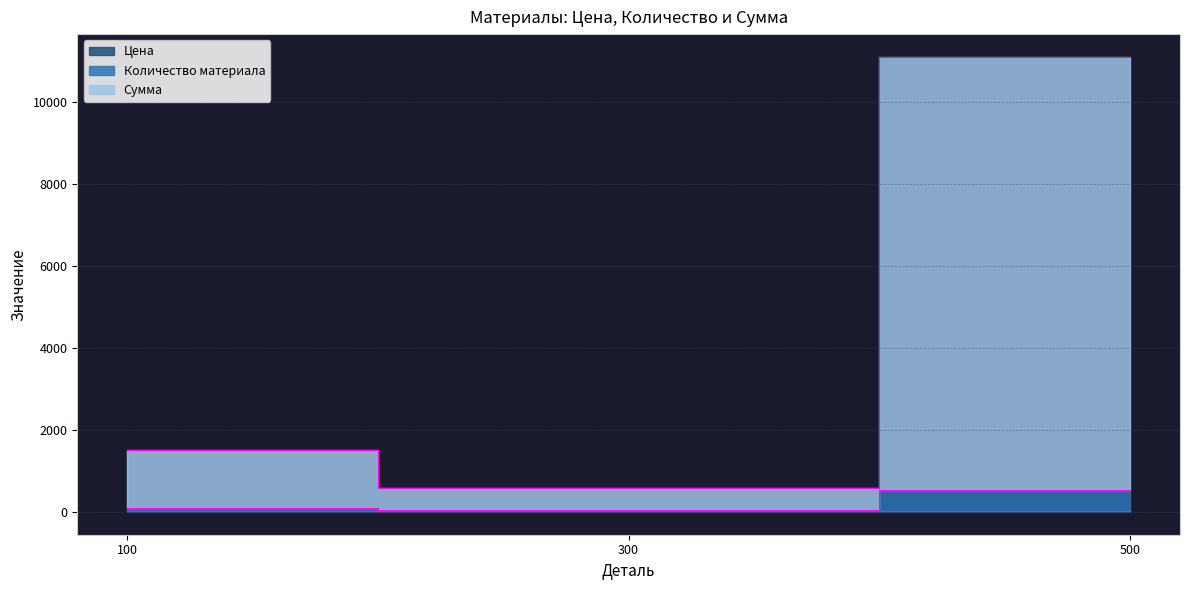

Is this an area chart (filled region under the line)?

No